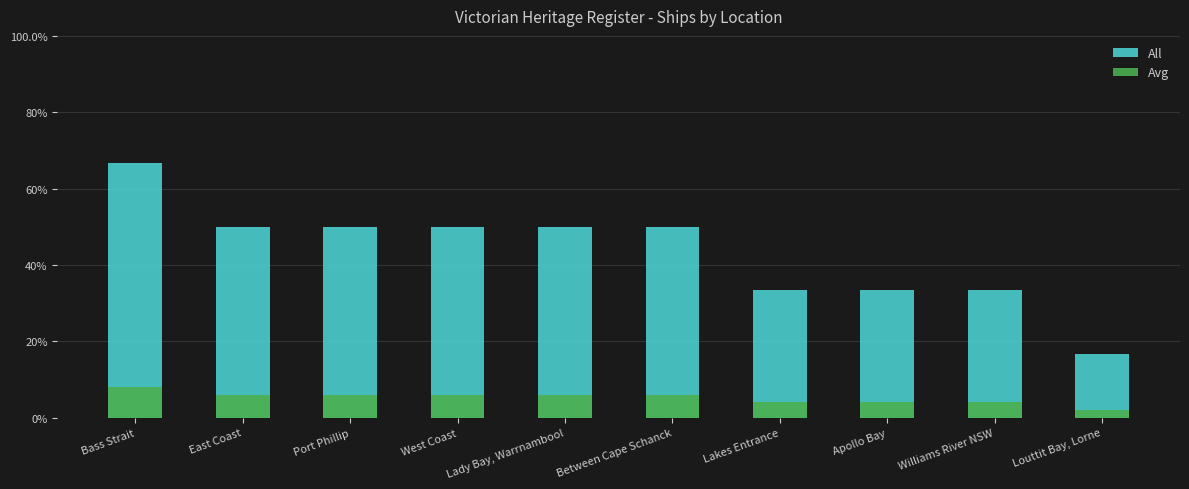

Reading left to right, extract all data points from this chart.

All: Bass Strait=4.0	East Coast=3.0	Port Phillip=3.0	West Coast=3.0	Lady Bay, Warrnambool=3.0	Between Cape Schanck=3.0	Lakes Entrance=2.0	Apollo Bay=2.0	Williams River NSW=2.0	Louttit Bay, Lorne=1.0
Avg: Bass Strait=0.5	East Coast=0.4	Port Phillip=0.4	West Coast=0.4	Lady Bay, Warrnambool=0.4	Between Cape Schanck=0.4	Lakes Entrance=0.2	Apollo Bay=0.2	Williams River NSW=0.2	Louttit Bay, Lorne=0.1